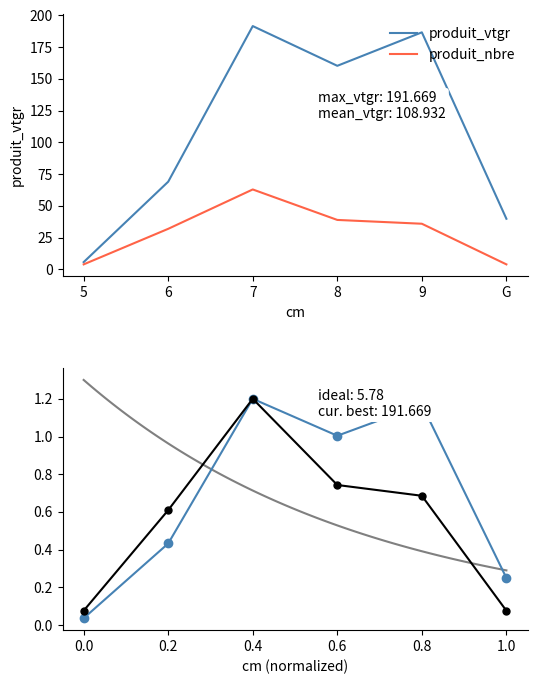

Rank the series at 9 from highest to lowest value.

produit_vtgr, produit_nbre